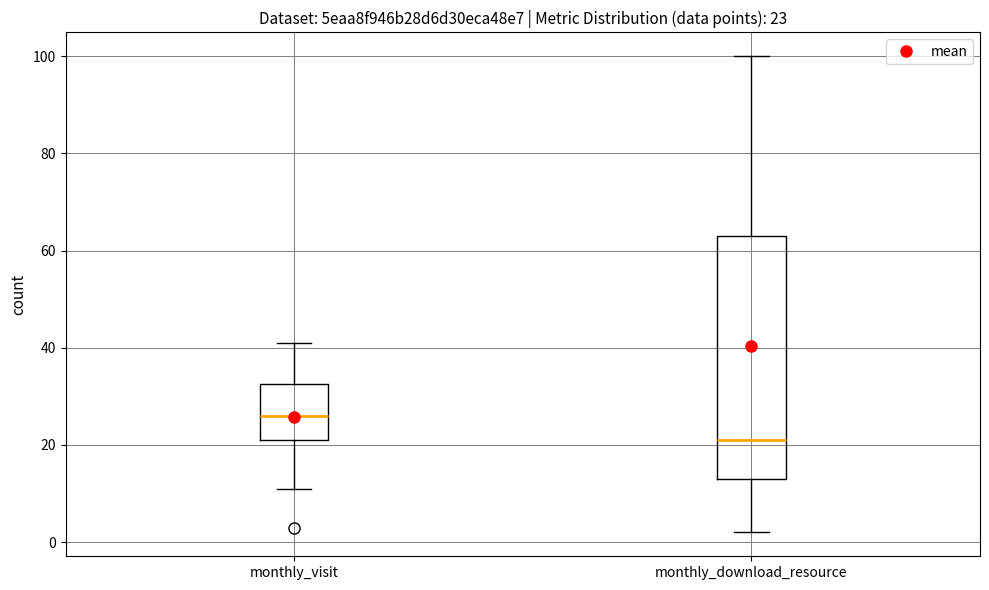

Which box is the tallest, from its lower edge to its upper edge?

monthly_download_resource